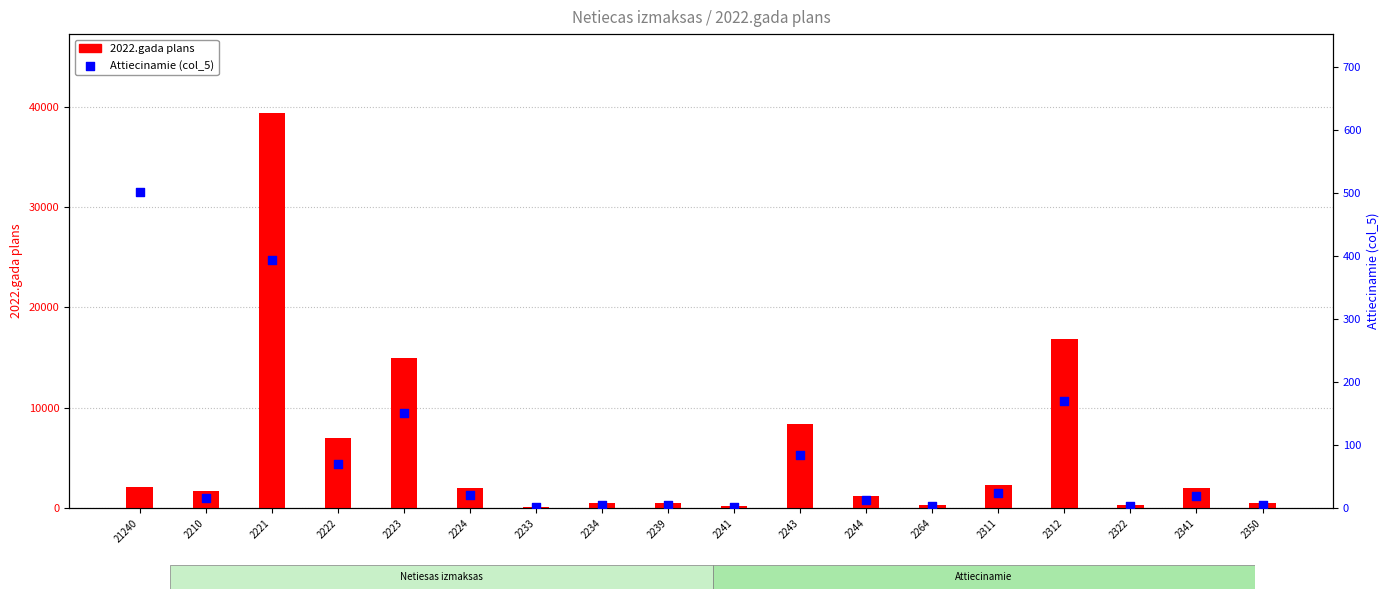

What are all the series names shown in the legend?

2022.gada plans, Attiecinamie (col_5)